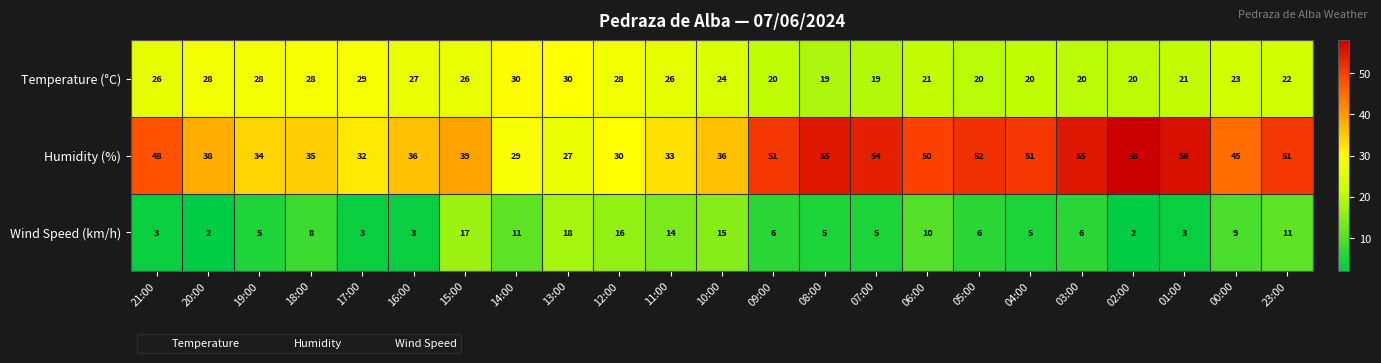

Which category has the highest value across all series?

02:00